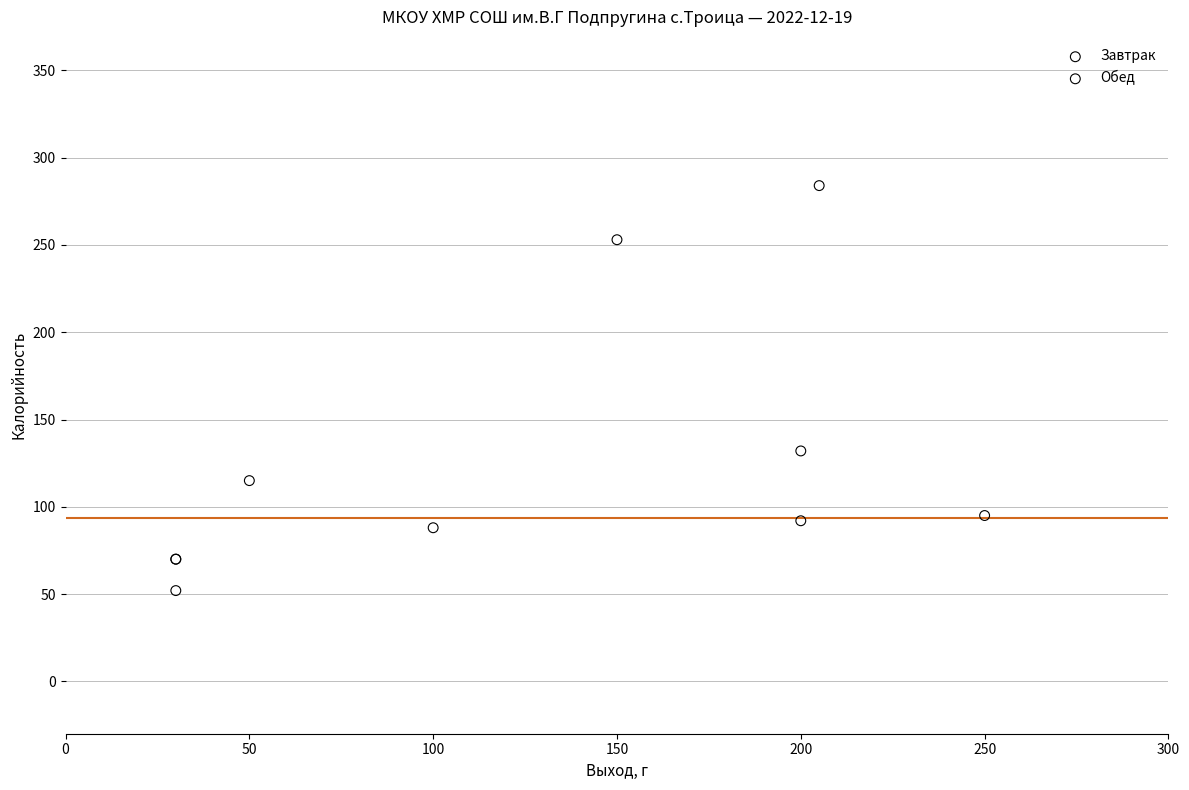

Which series contains the lowest Y value?

Обед